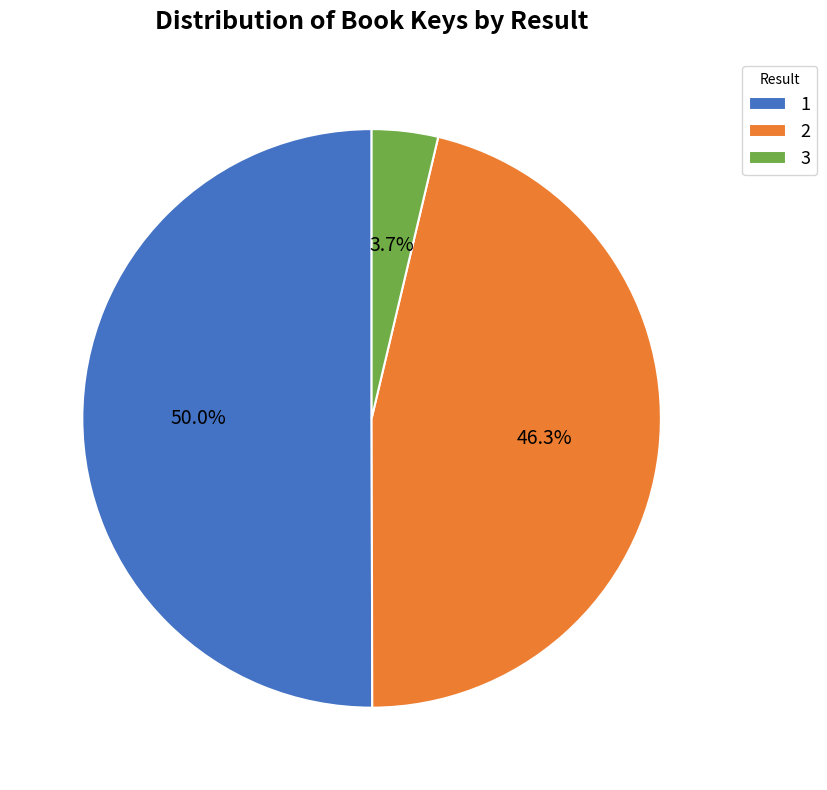

How many segments does this pie chart have?

3